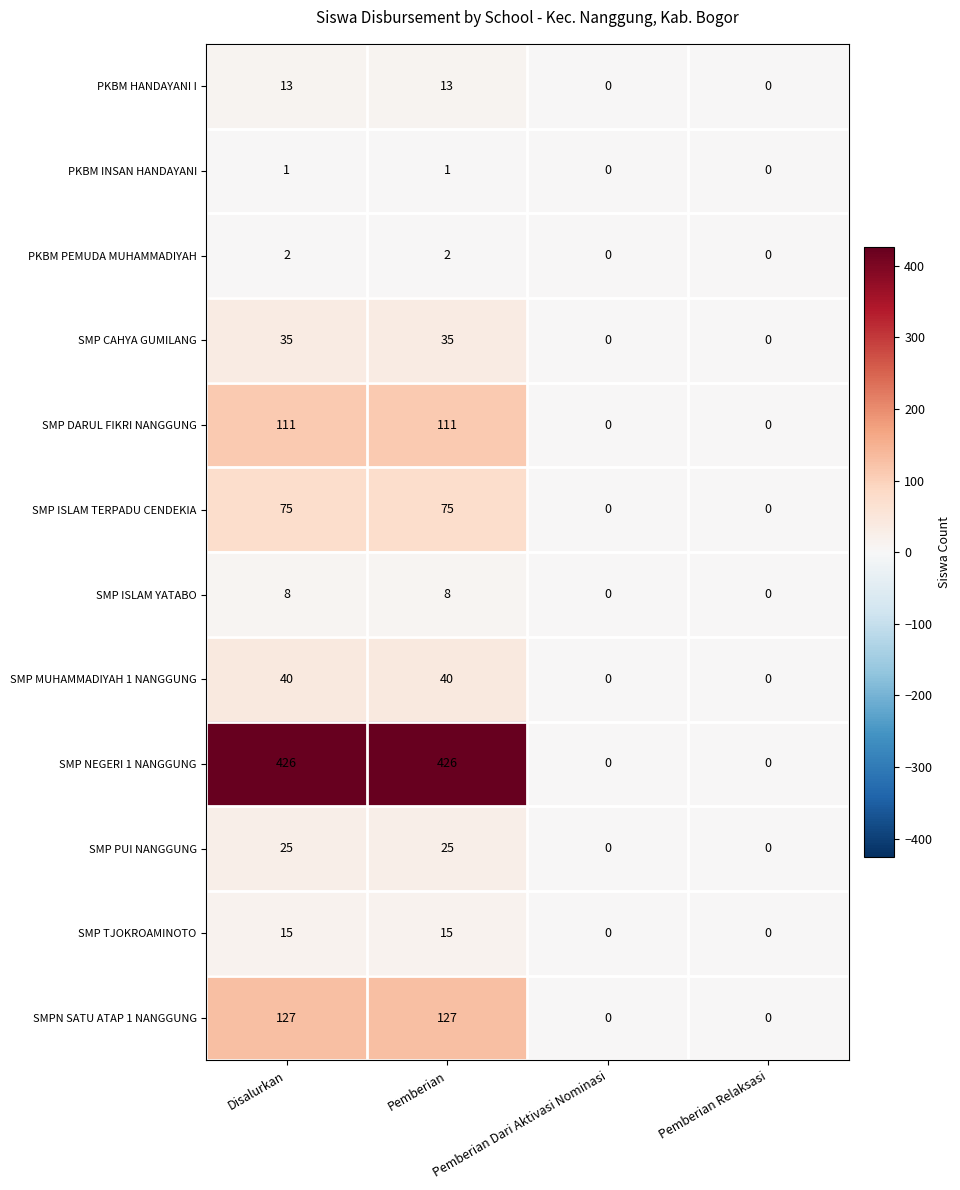

Is the value of SMP MUHAMMADIYAH 1 NANGGUNG at Pemberian Dari Aktivasi Nominasi greater than the value of SMP TJOKROAMINOTO at Disalurkan?

No